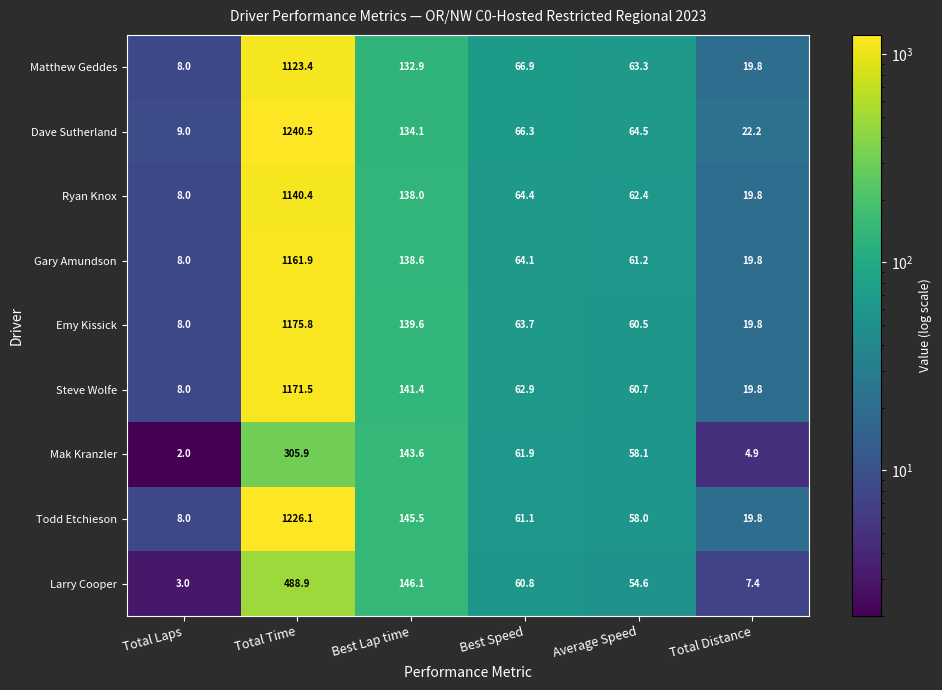

Which series has the largest total across all categories?

Dave Sutherland